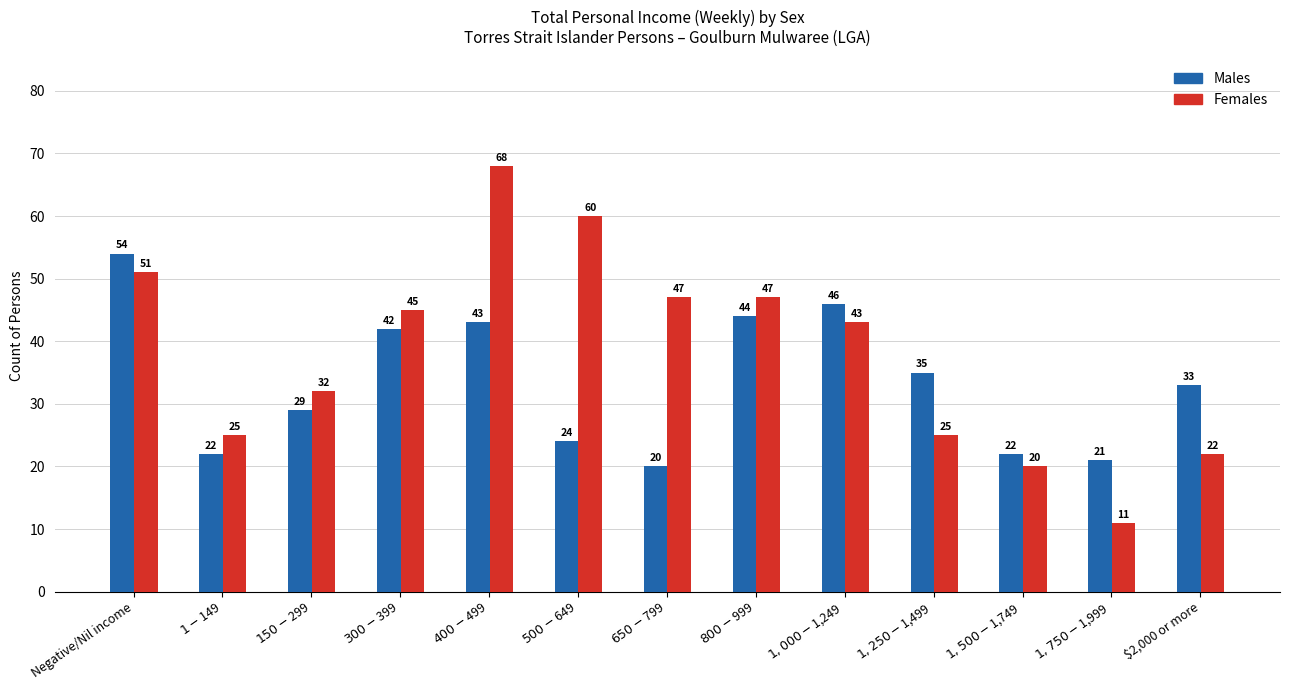

Which series has the largest range (max minus min)?

Females